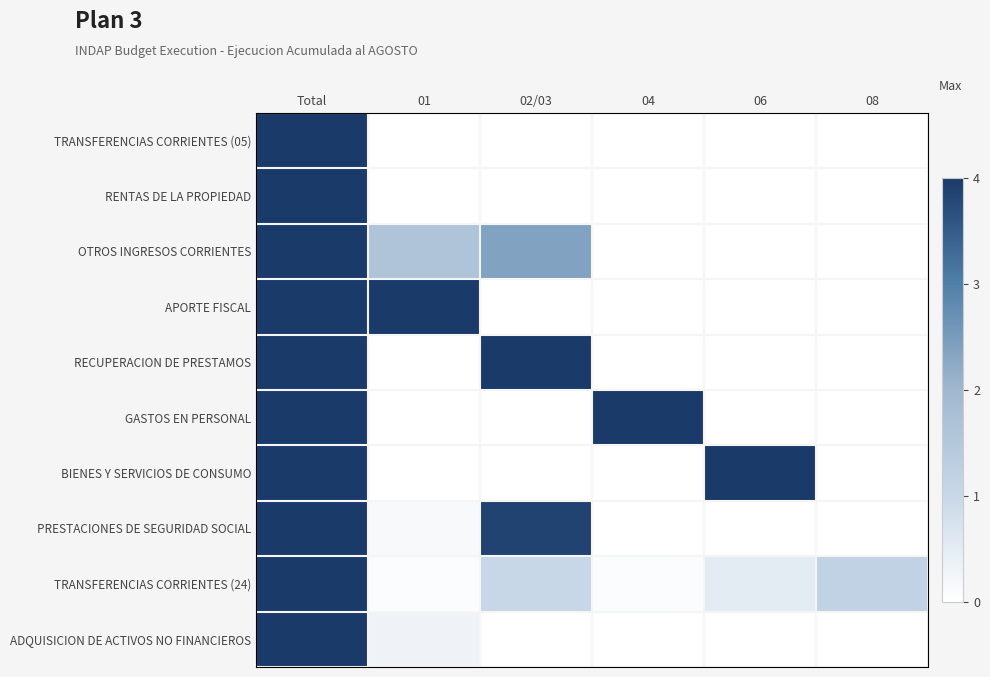

What is the maximum value shown in the chart?

4.0